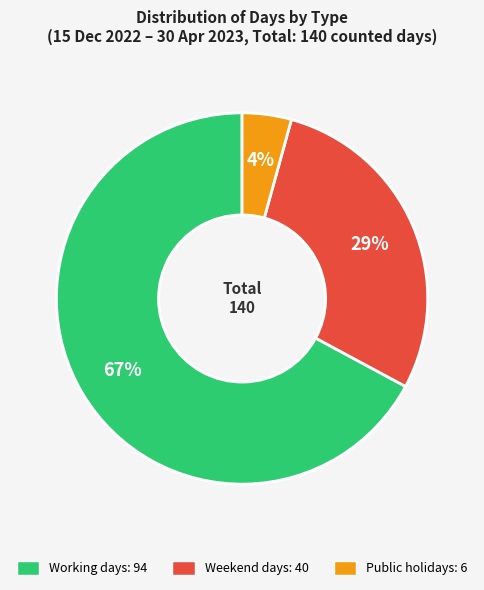

Does Public holidays account for over 50% of the chart?

No